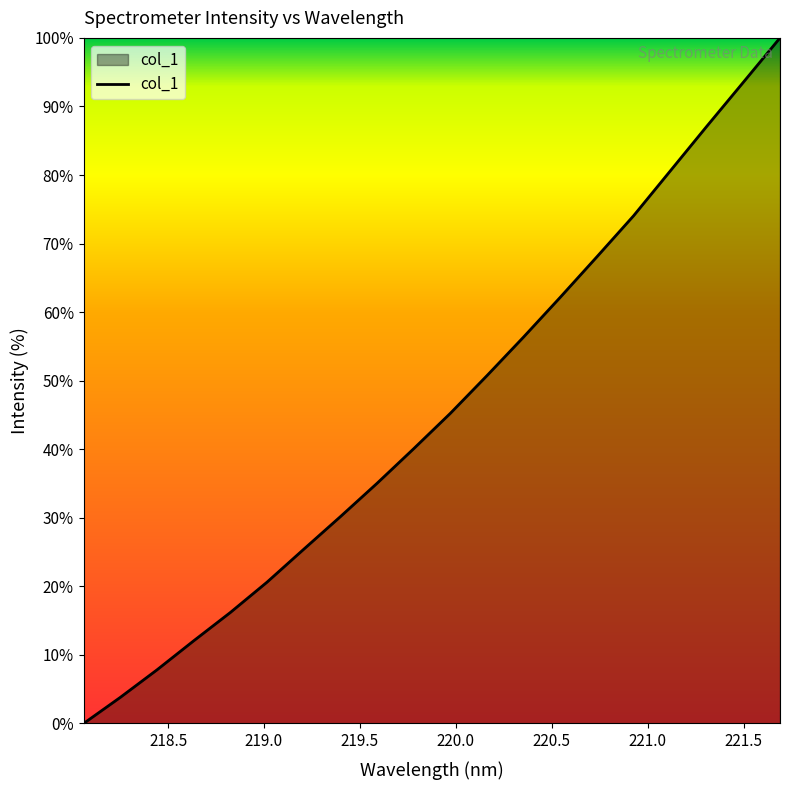

What is the difference between the maximum and minimum values?

100.0